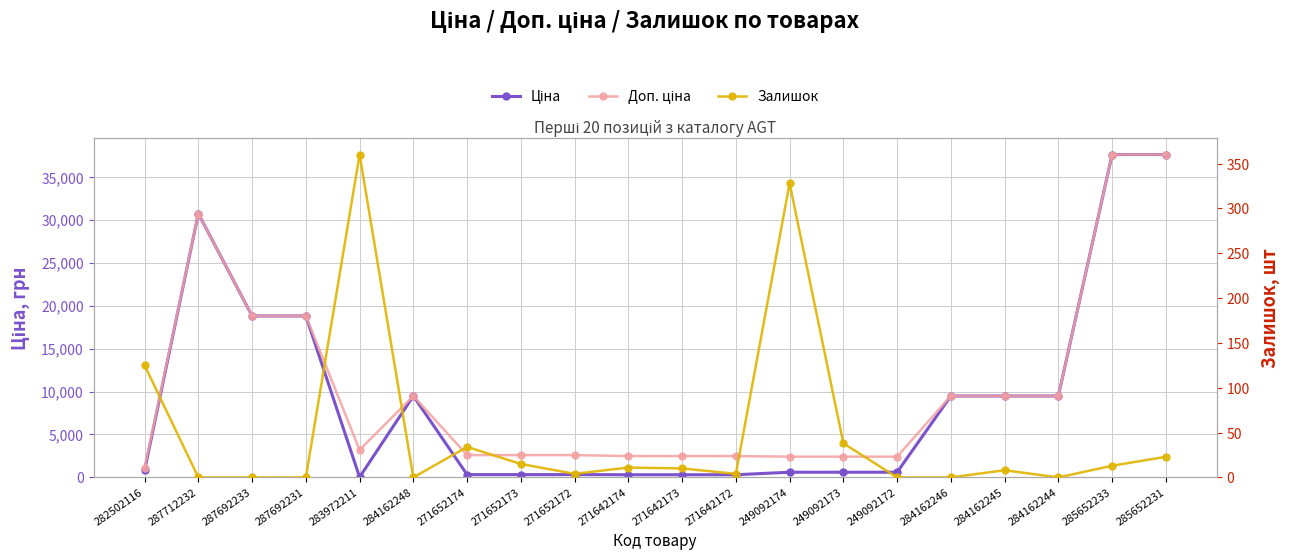

What is the sum of the Залишок values at 285652233 and 284162245?

21.0